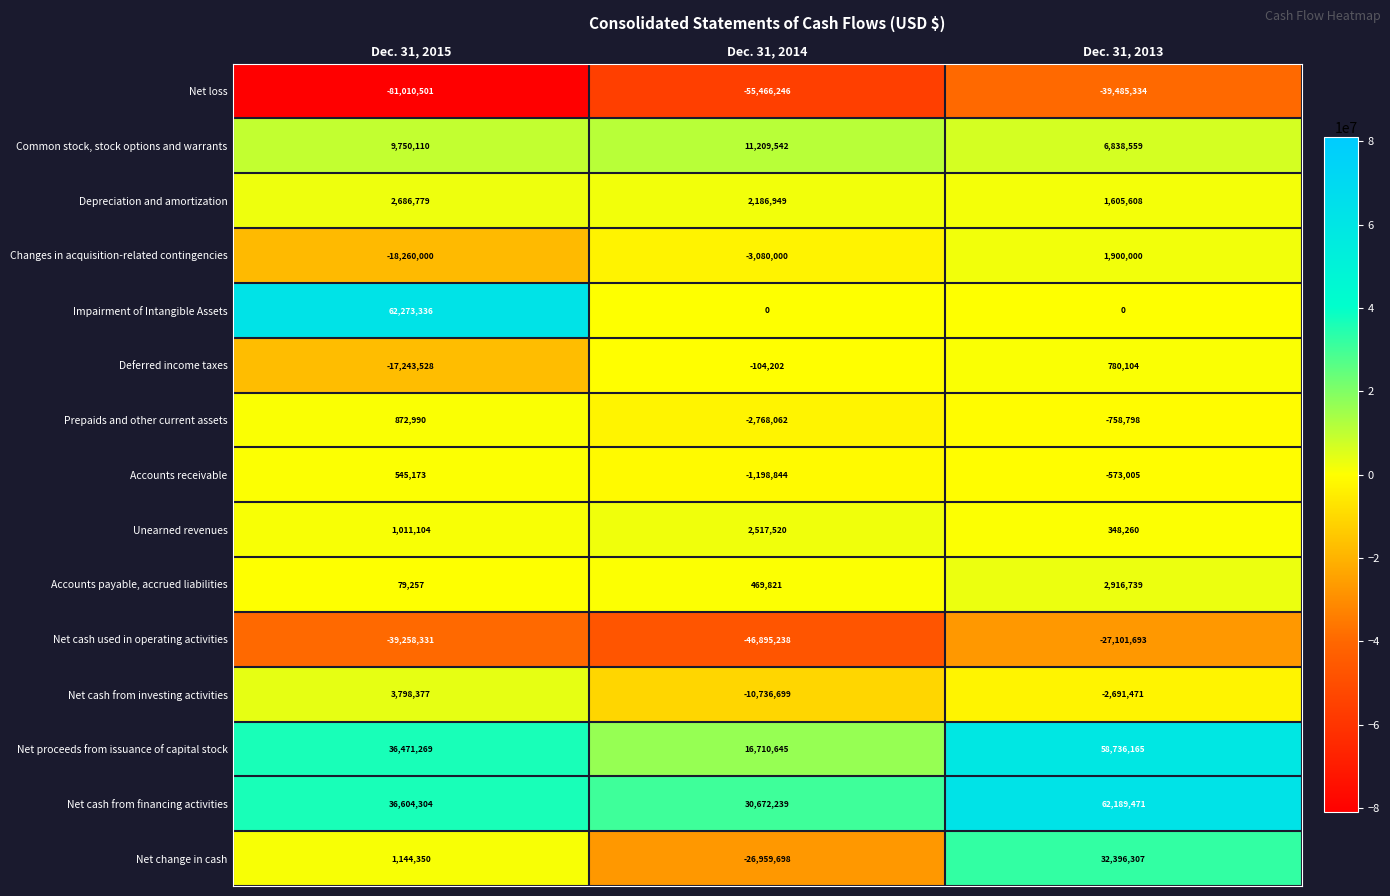

What is the spread (max minus min) of values at Dec. 31, 2013?

101674805